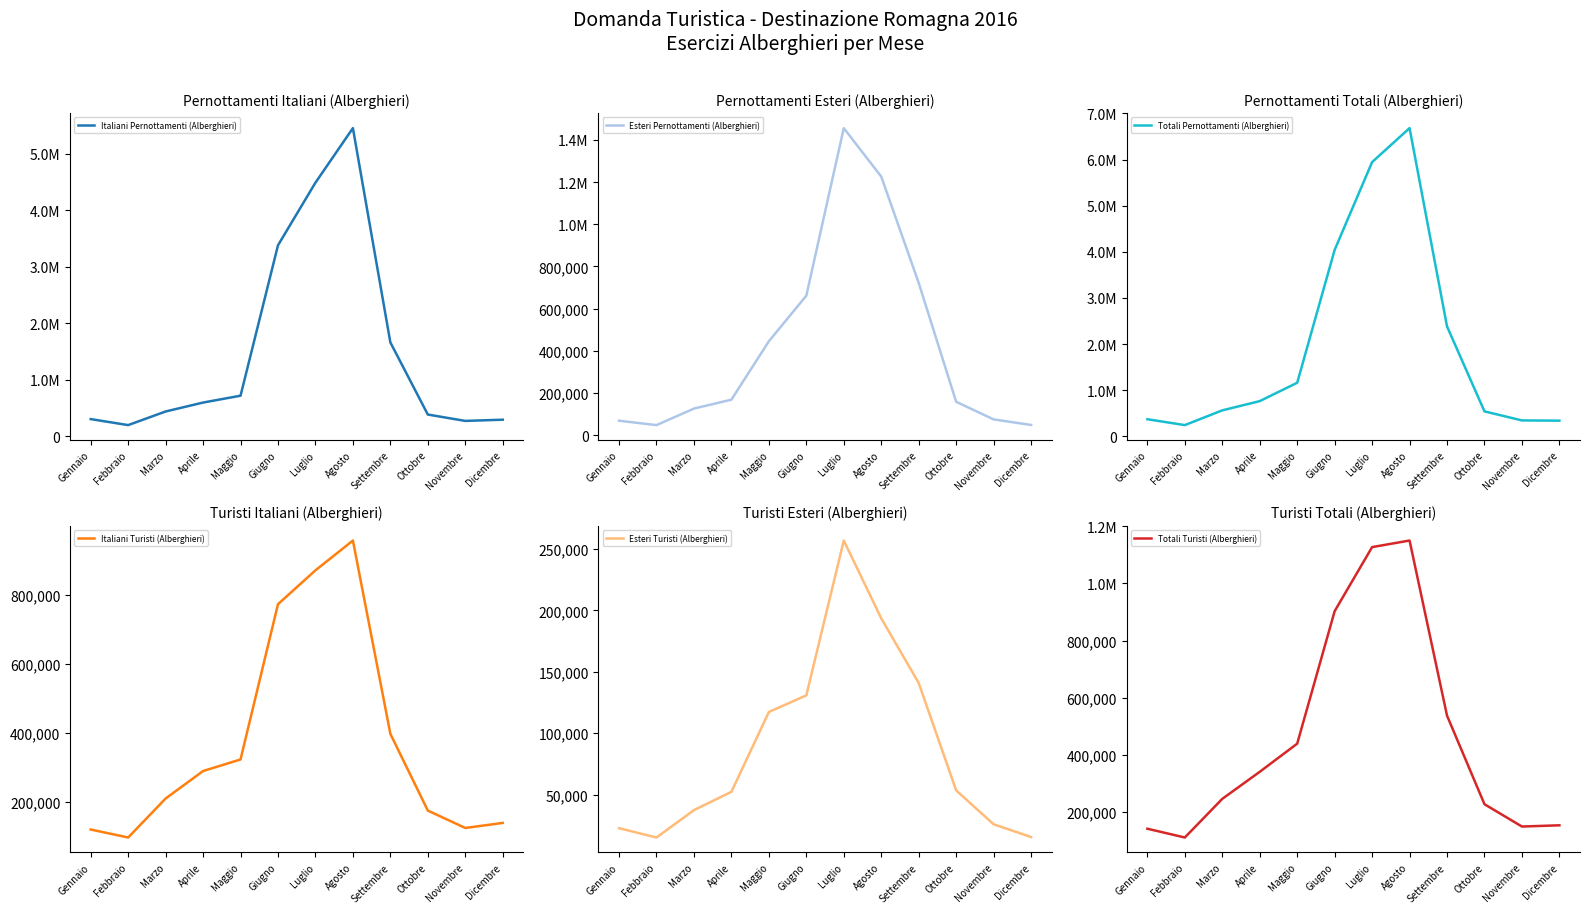

At which label does Esteri Turisti (Alberghieri) first exceed 53505?

Maggio